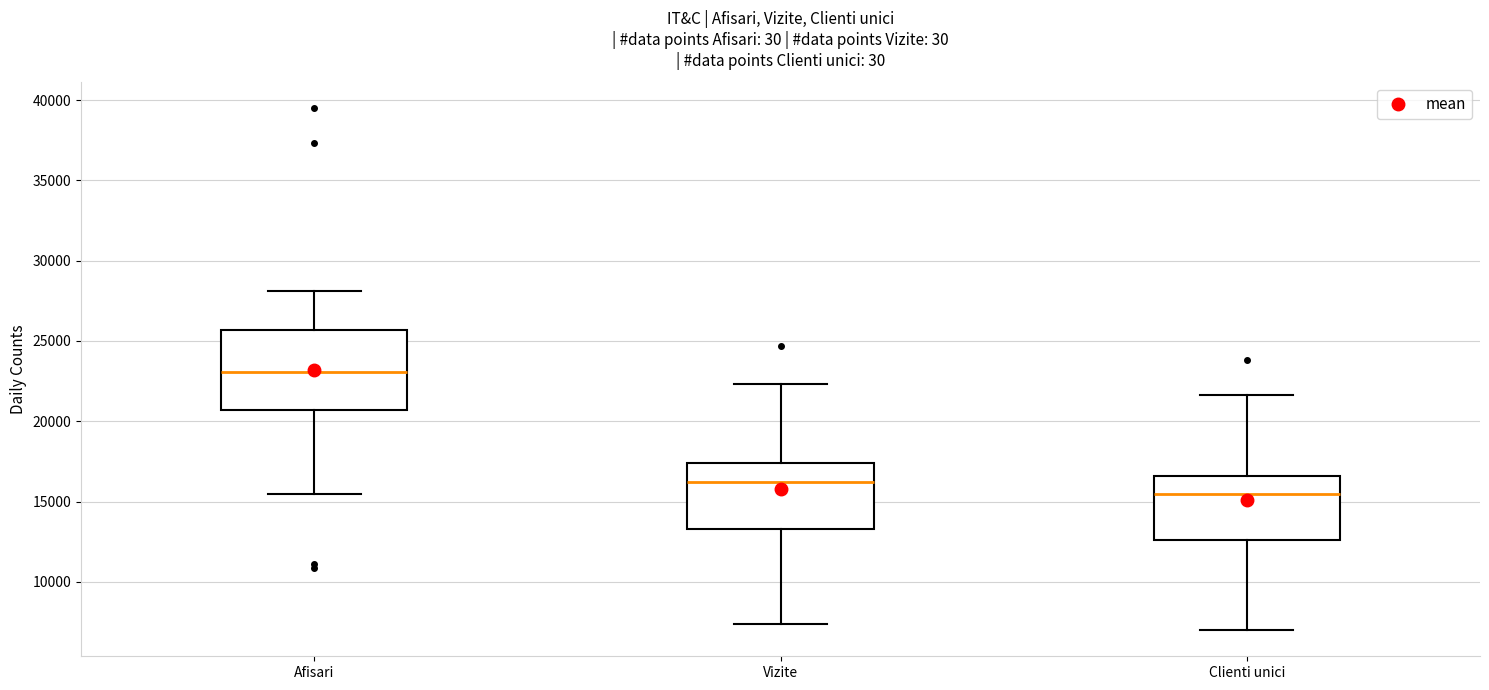

Which box is the tallest, from its lower edge to its upper edge?

Afisari